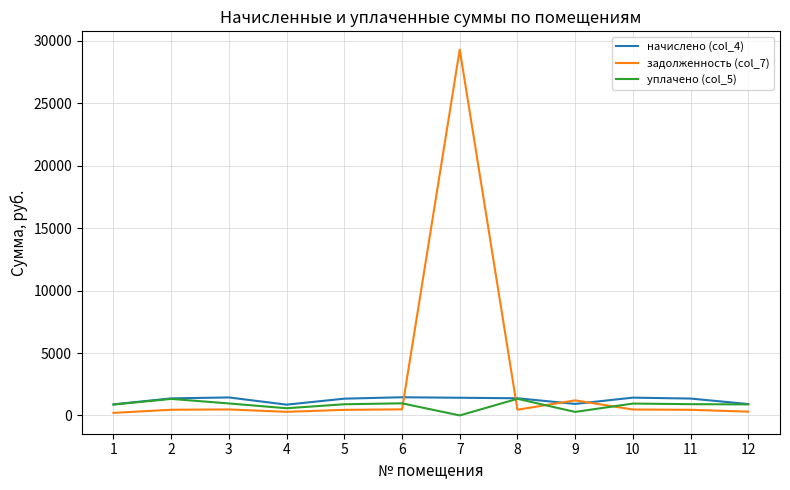

At 4, list the series in order from largest to smallest.

начислено (col_4), уплачено (col_5), задолженность (col_7)